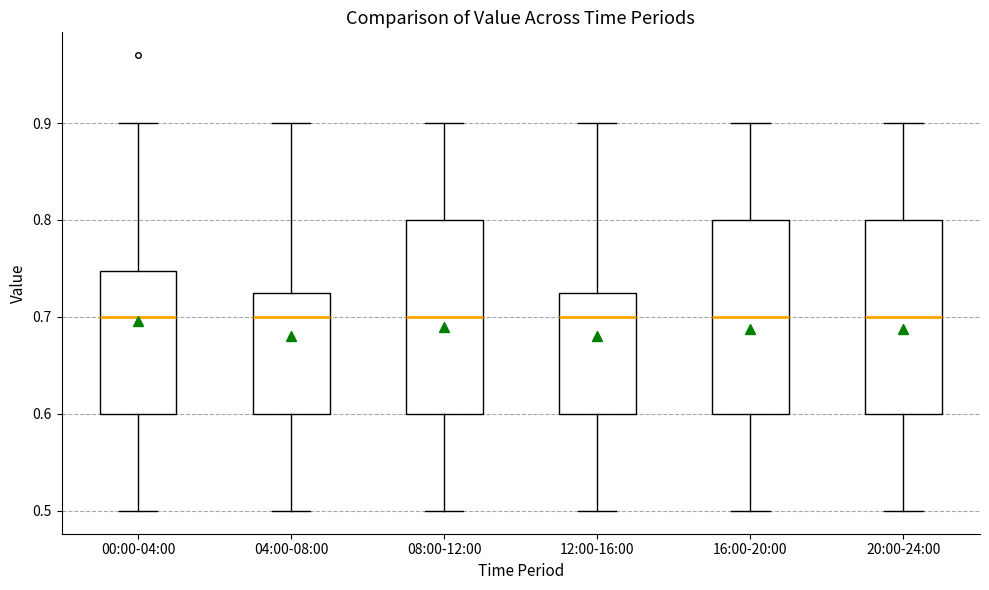

Where does the lower whisker of the box for 20:00-24:00 end on the y-axis? The values are not printed on the chart, so give them approximately, as read against the axis.

0.50